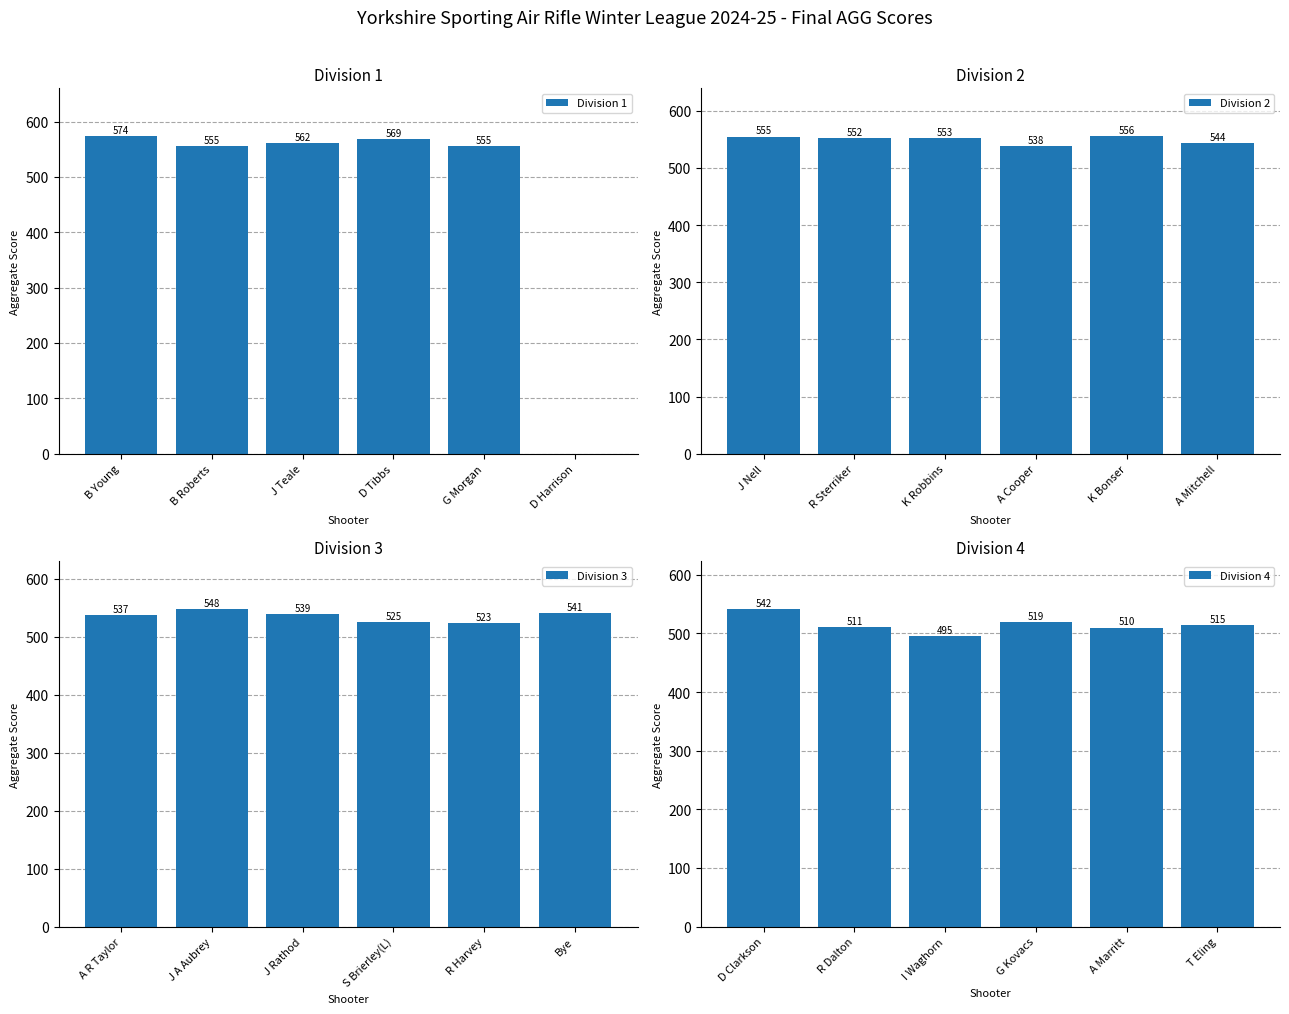

Is it true that Division 1 equals 771 at B Roberts?

False